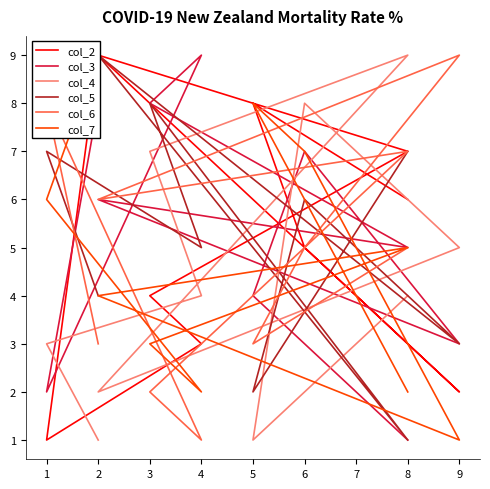

Reading right to left, transcribe all the data shown in this chart.

col_2: 6	8	5	2	9	7	4	3	1	9
col_3: 1	4	7	3	6	5	8	9	2	8
col_4: 4	1	8	5	2	9	7	4	3	1
col_5: 7	2	6	3	9	1	8	5	7	4
col_6: 5	3	5	9	6	7	2	1	8	3
col_7: 2	8	7	1	4	5	3	2	6	9